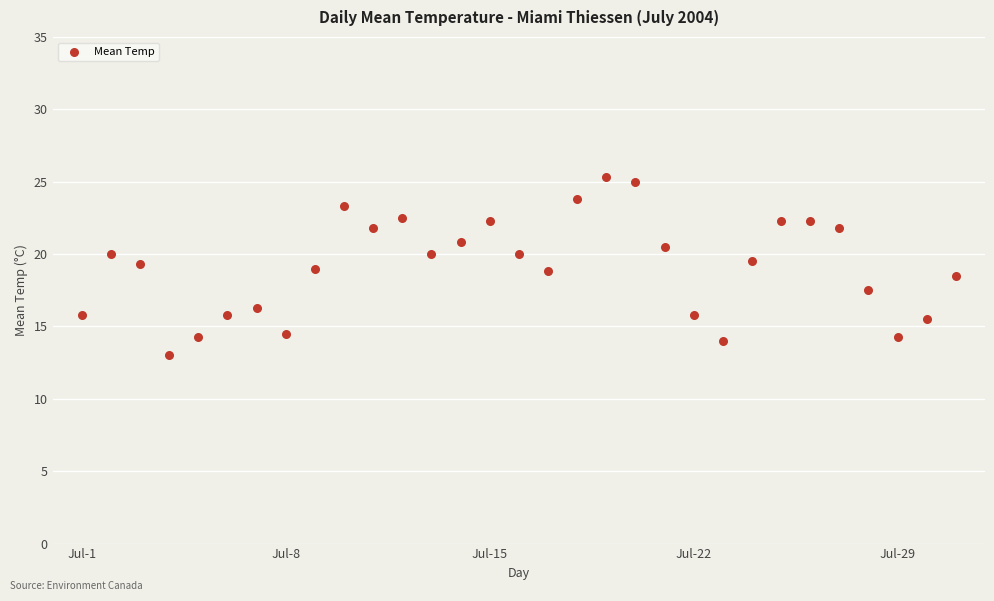

What is the range of X values (max minus min)?

30.0